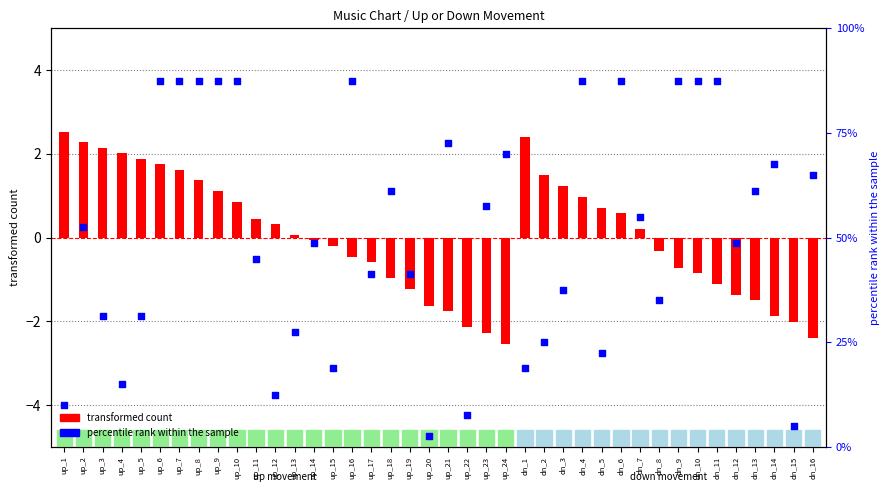

Between up_18 and up_16, which is larger?

up_16